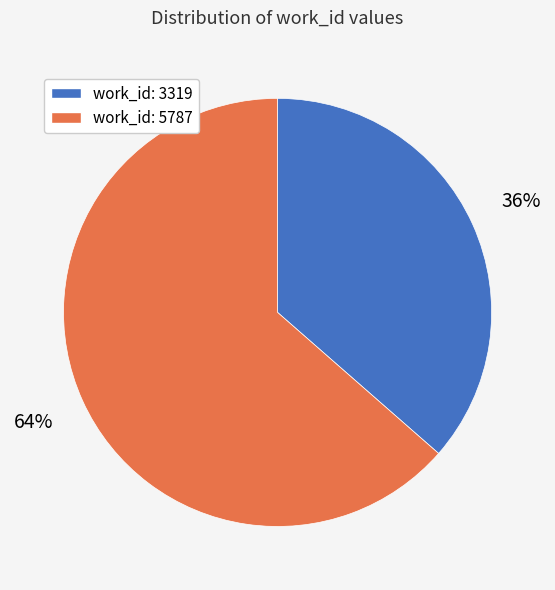

To the nearest percent, what is the combined percentage of work_id: 3319 and work_id: 5787?

100%